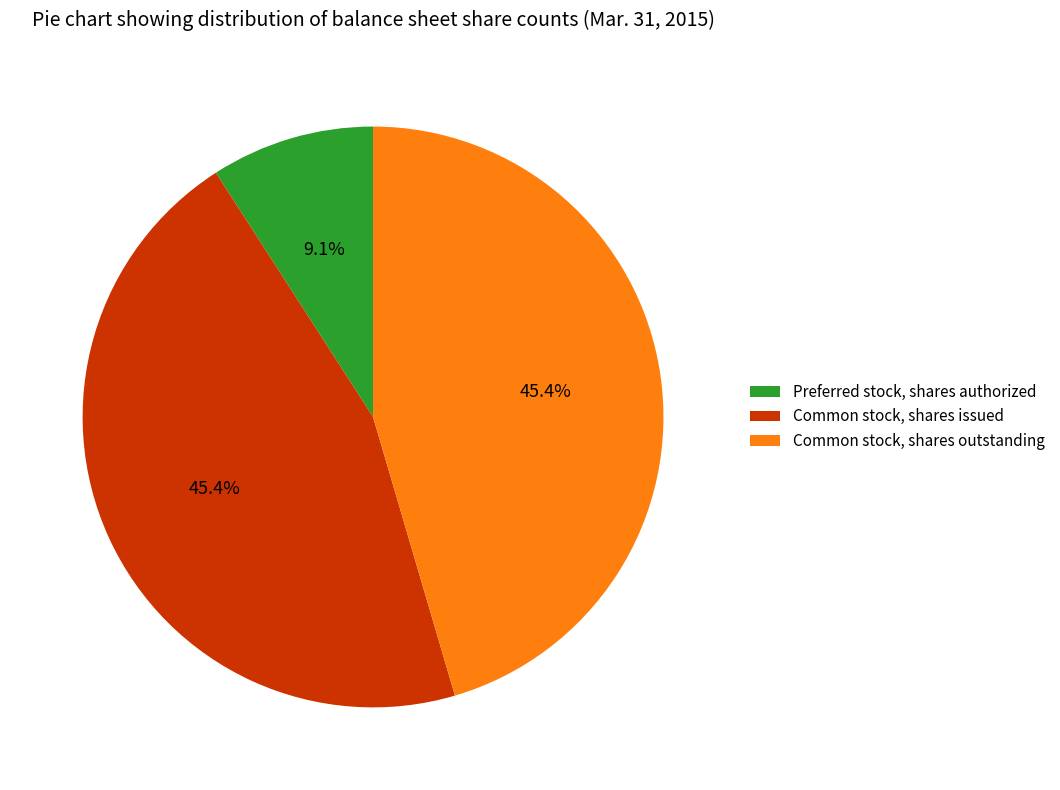

What percentage is the Preferred stock, shares authorized slice, to the nearest percent?

9%